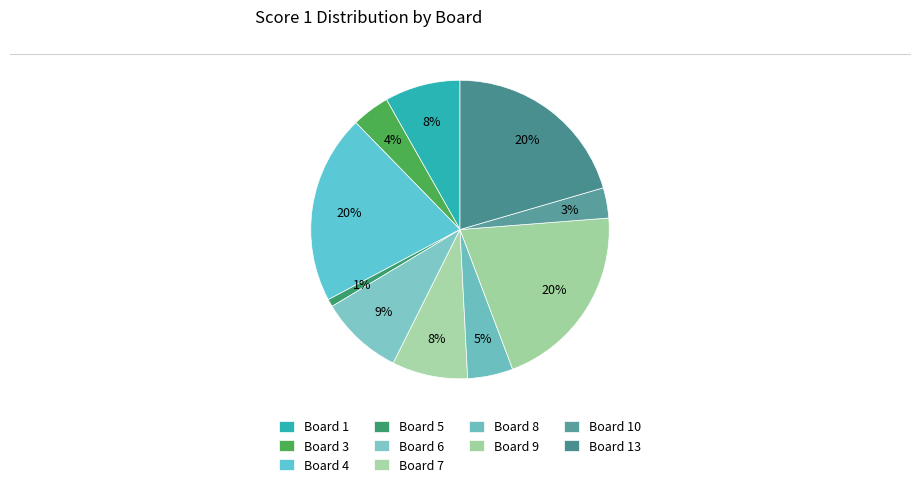

Approximately how many times larger is the value at Board 8 compared to Board 3?

1.2